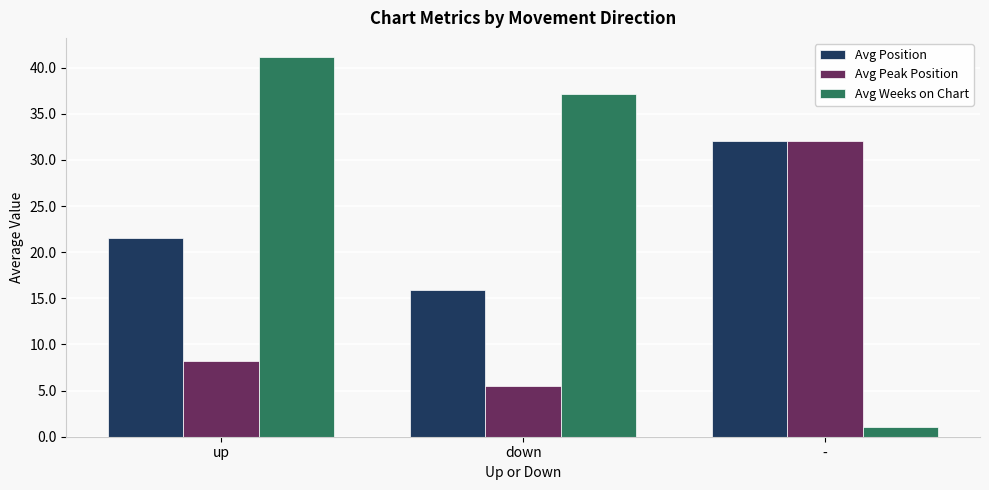

What is the lowest value of the Avg Weeks on Chart series?

1.0